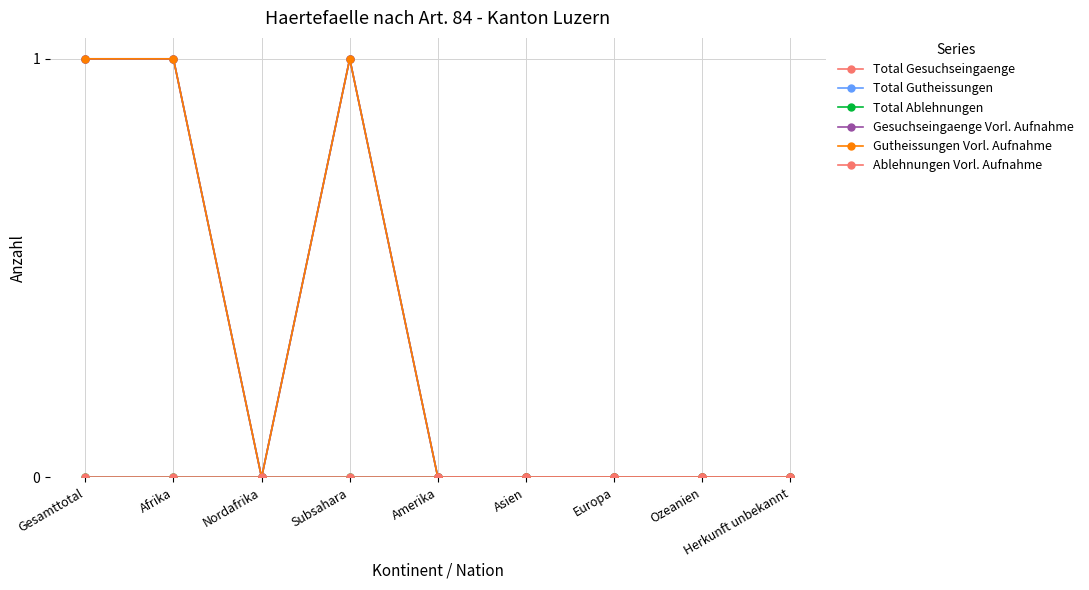

True or false: Total Gesuchseingaenge has a value of 0 at Herkunft unbekannt.

False